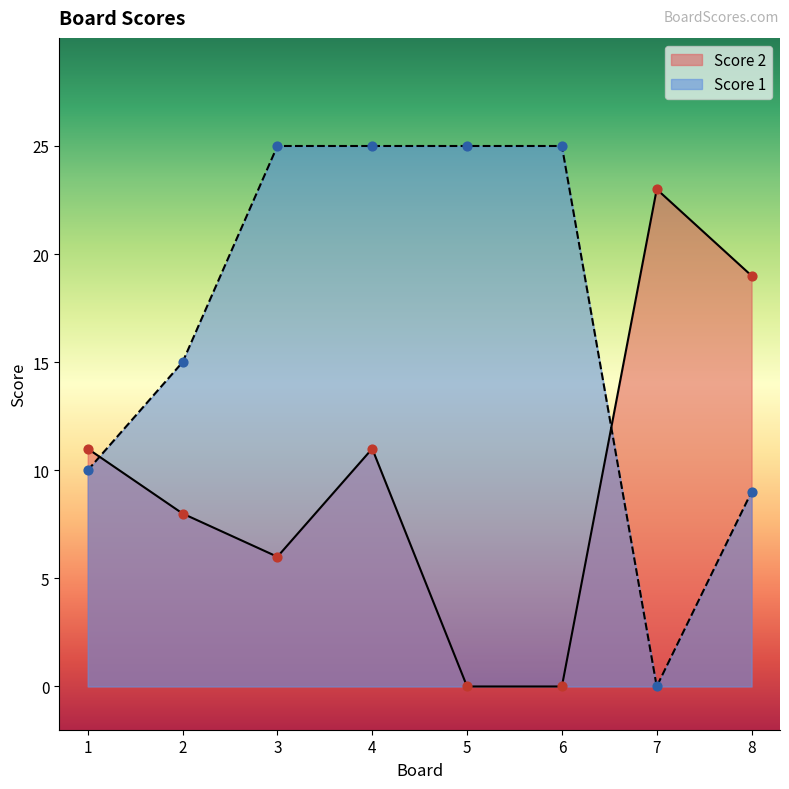

At how many categories does at least one series exceed 9?

8